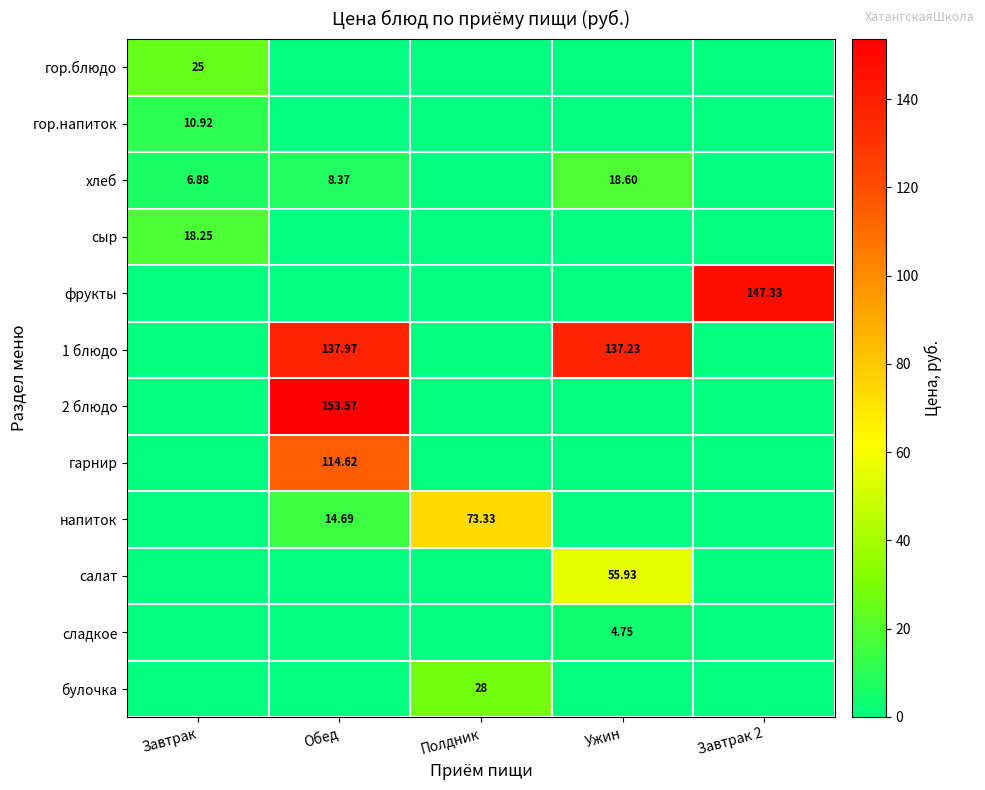

Is it true that гор.блюдо equals 11.8 at Ужин?

False